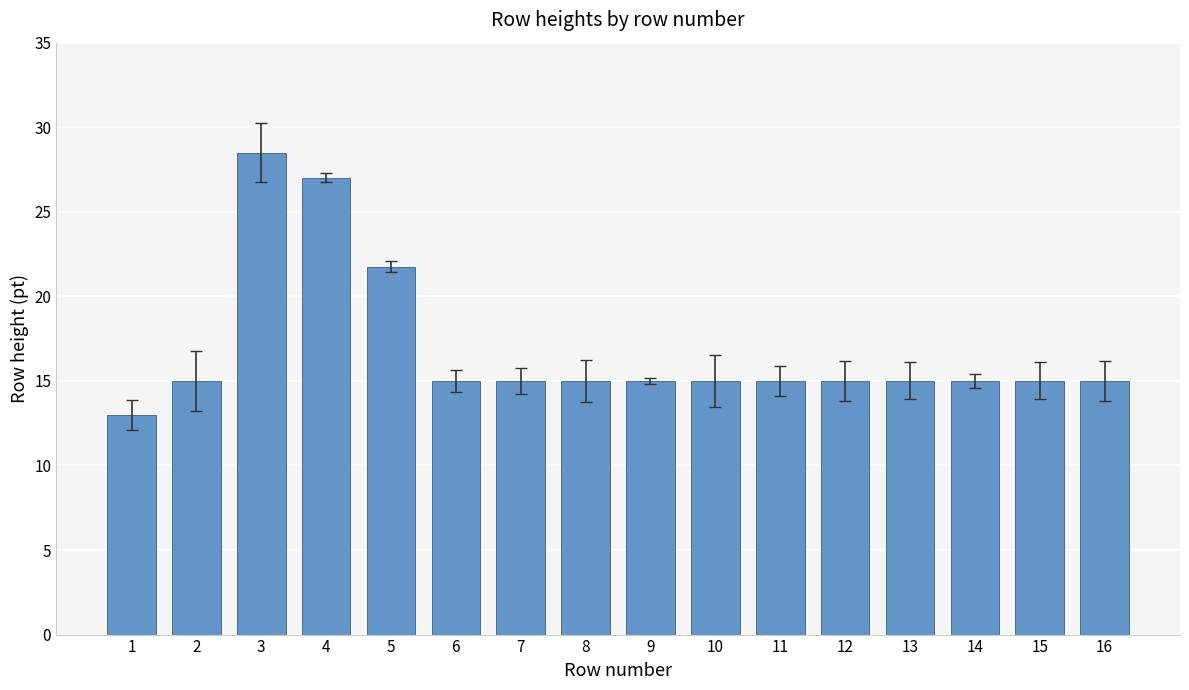

What is the change in value from 4 to 16?

-12.0